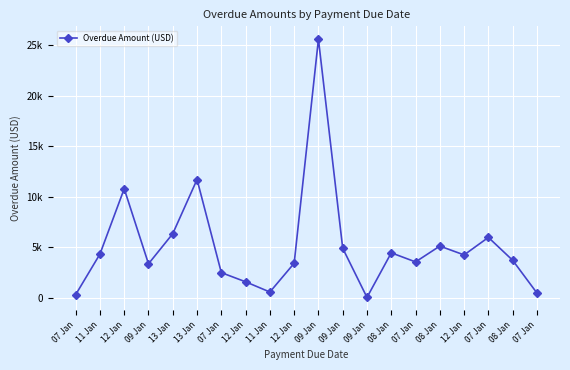

How many points are higher than both their immediate neighbors (excluding endpoints)?

6